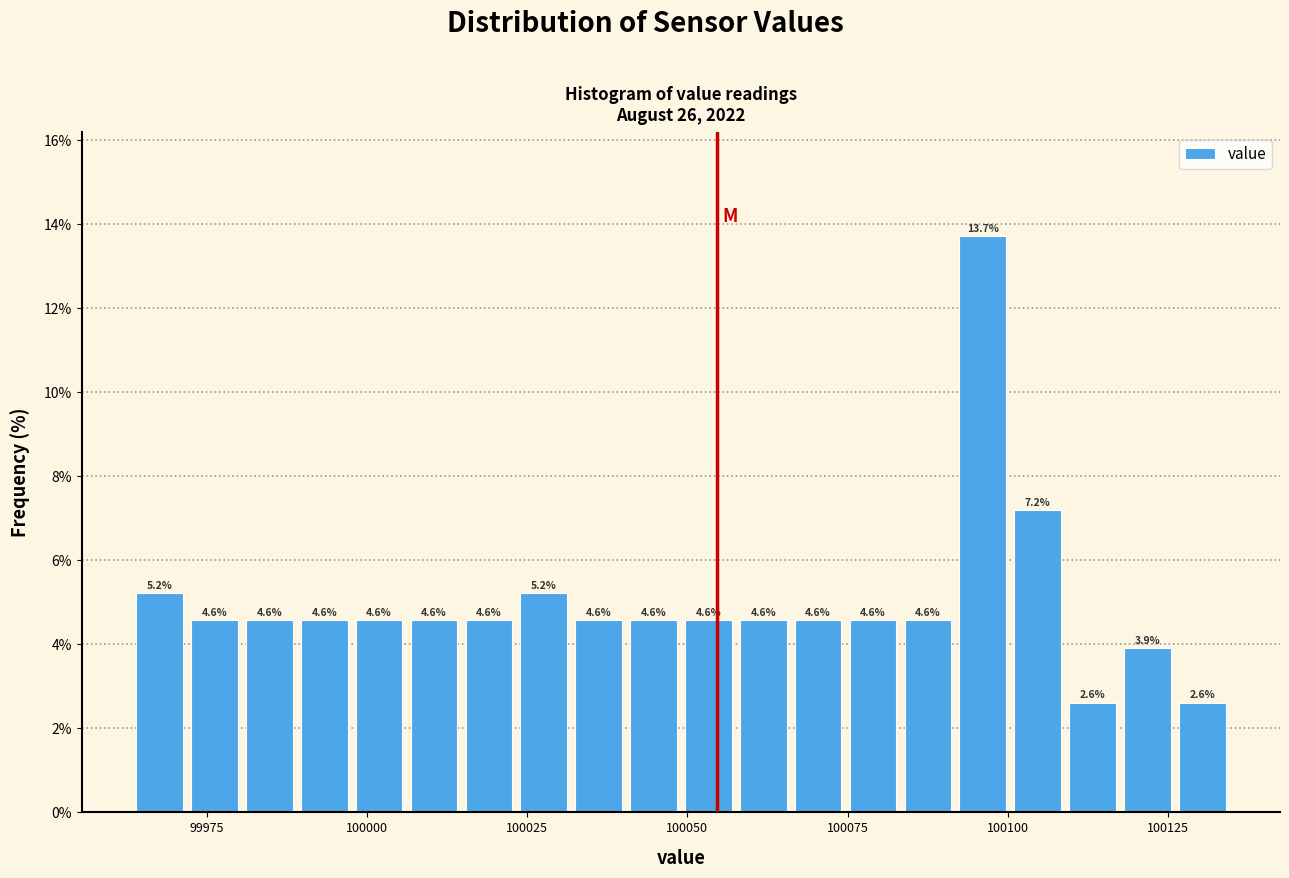

Around what value on the x-axis is the tallest bar? Give the approximate position of its centre, as read against the axis.

100095